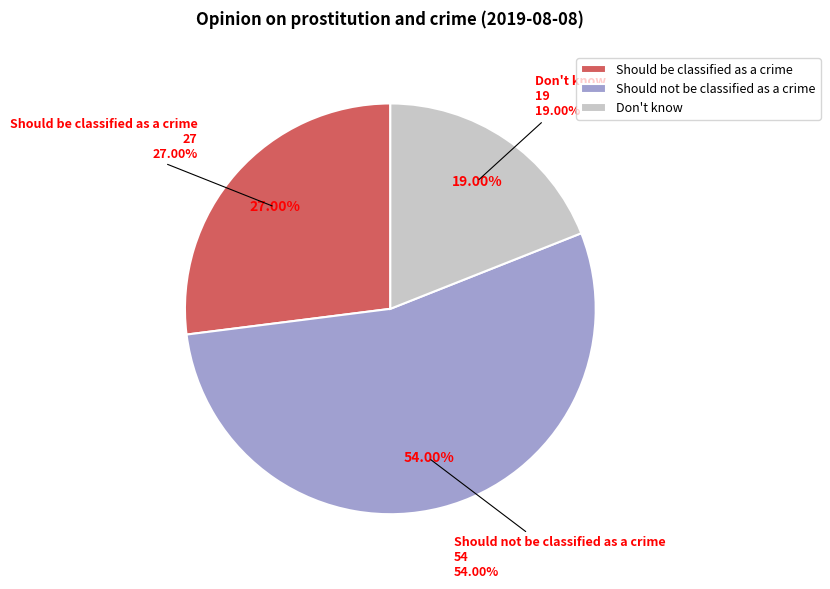

Which category has the biggest portion of the pie?

Should not be classified as a crime